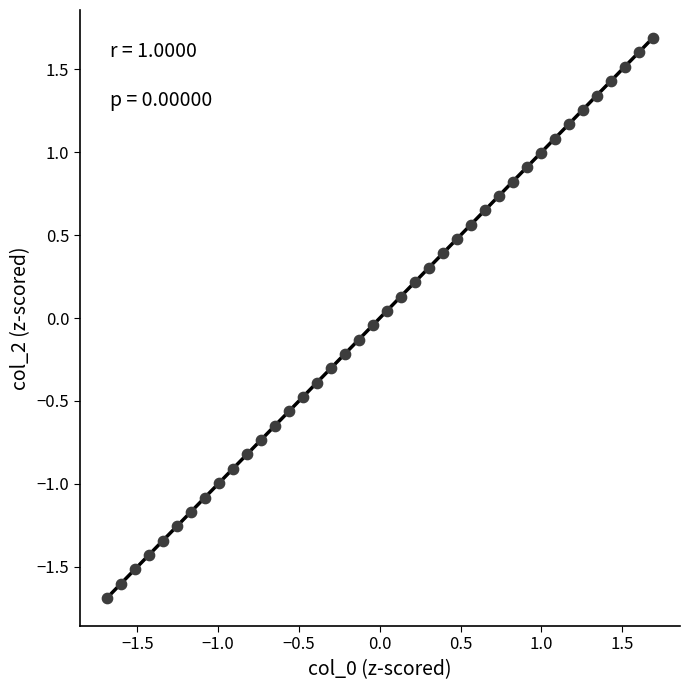

What is the range of X values (max minus min)?

3.4